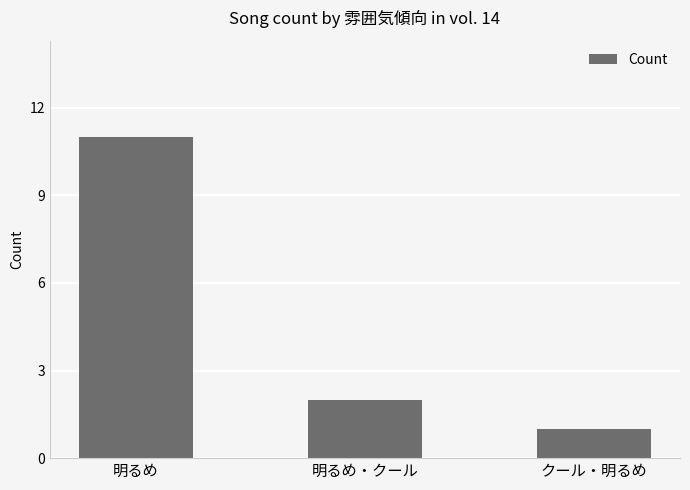

What is the label of the 1st bar from the right?

クール・明るめ